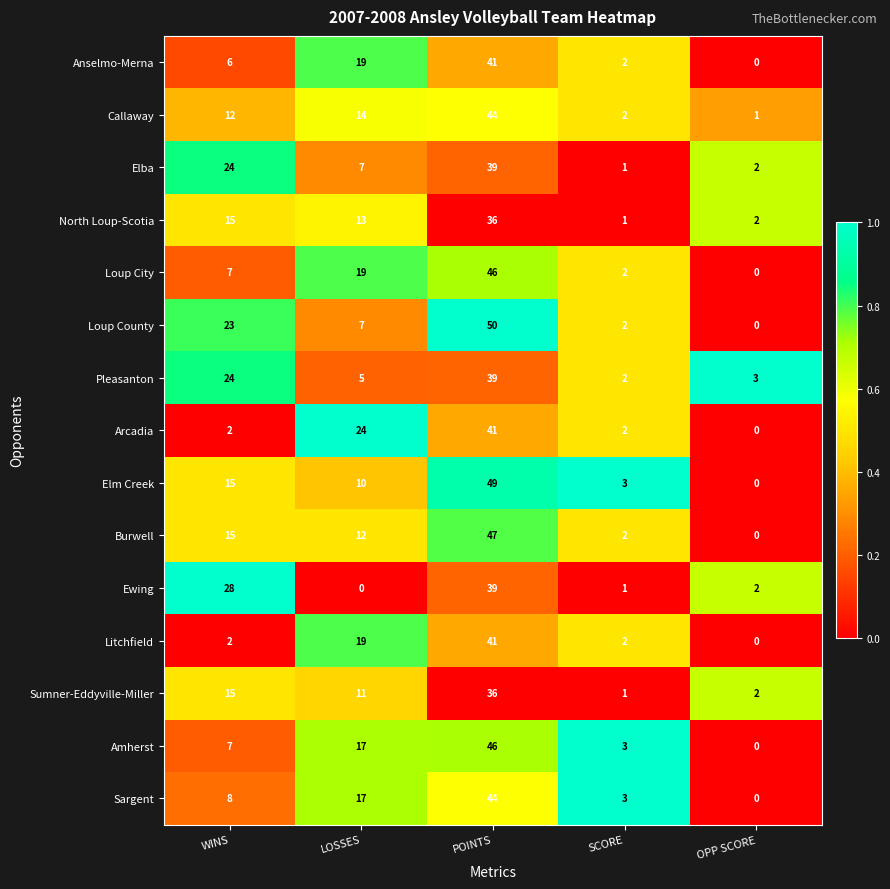

How many values in Loup County are above zero?

4